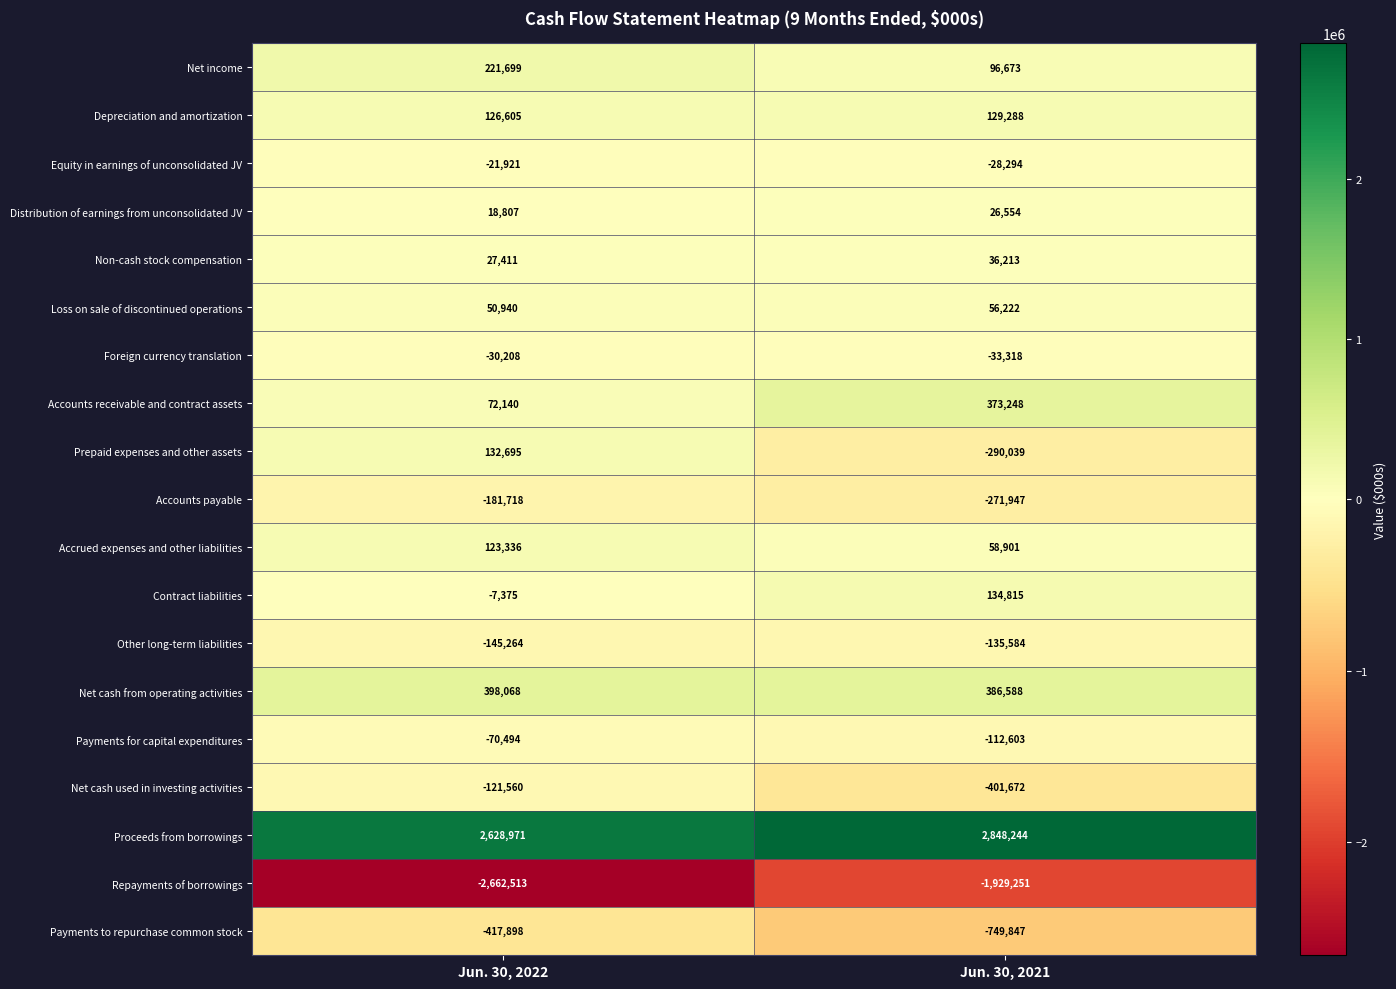

How many positive values does the Contract liabilities series have?

1